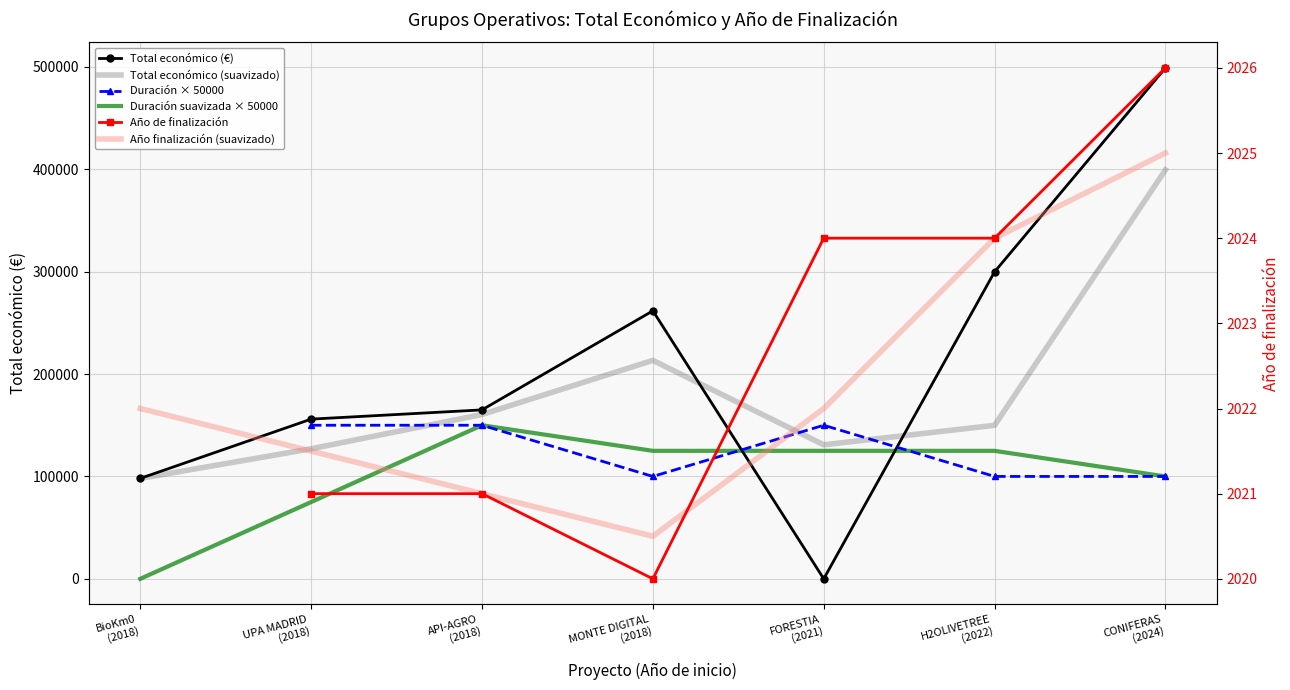

Rank the categories by Duración suavizada × 50000 value from highest to lowest.

API-AGRO
(2018), MONTE DIGITAL
(2018), FORESTIA
(2021), H2OLIVETREE
(2022), CONIFERAS
(2024), UPA MADRID
(2018), BioKm0
(2018)